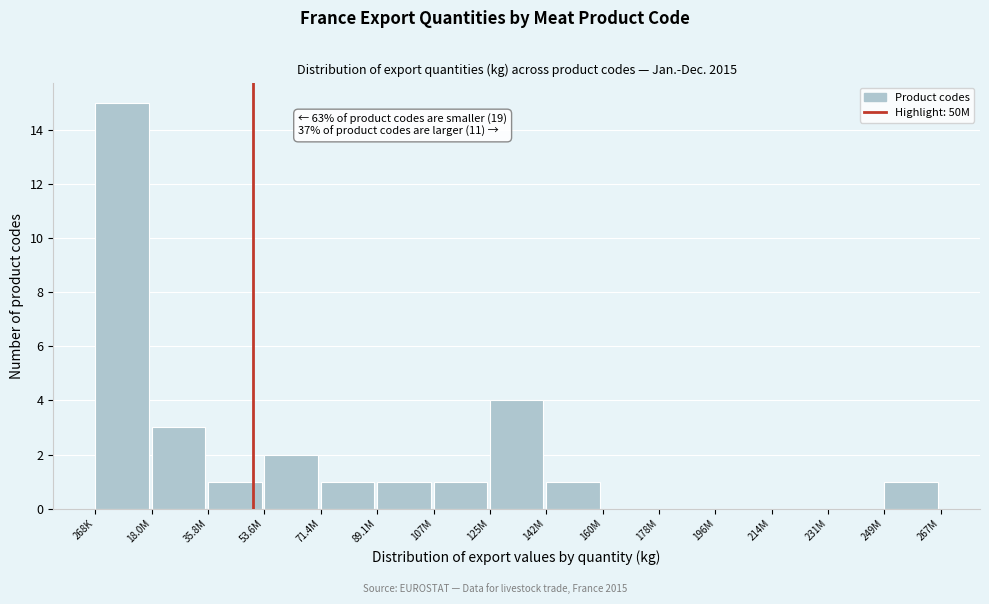

Reading left to right, transcribe all the data shown in this chart.

268K=15	18.0M=3	35.8M=1	53.6M=2	71.4M=1	89.1M=1	107M=1	125M=4	142M=1	160M=0	178M=0	196M=0	214M=0	231M=0	249M=1